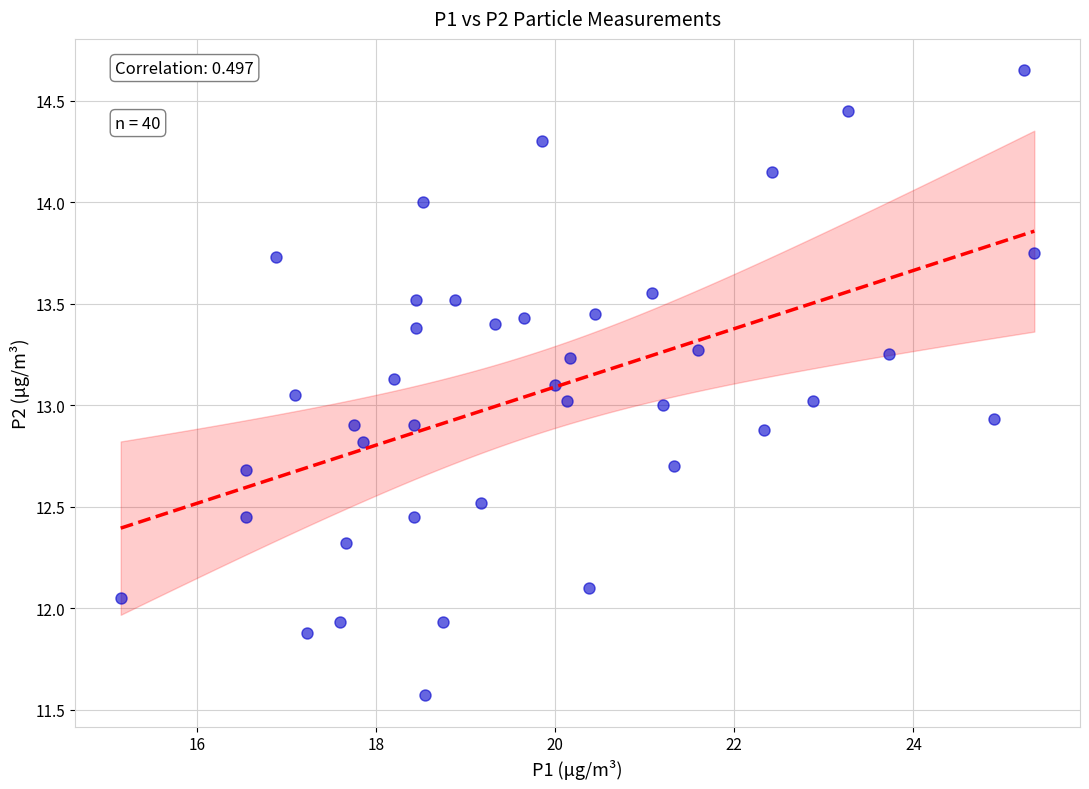

What is the range of X values (max minus min)?

10.2